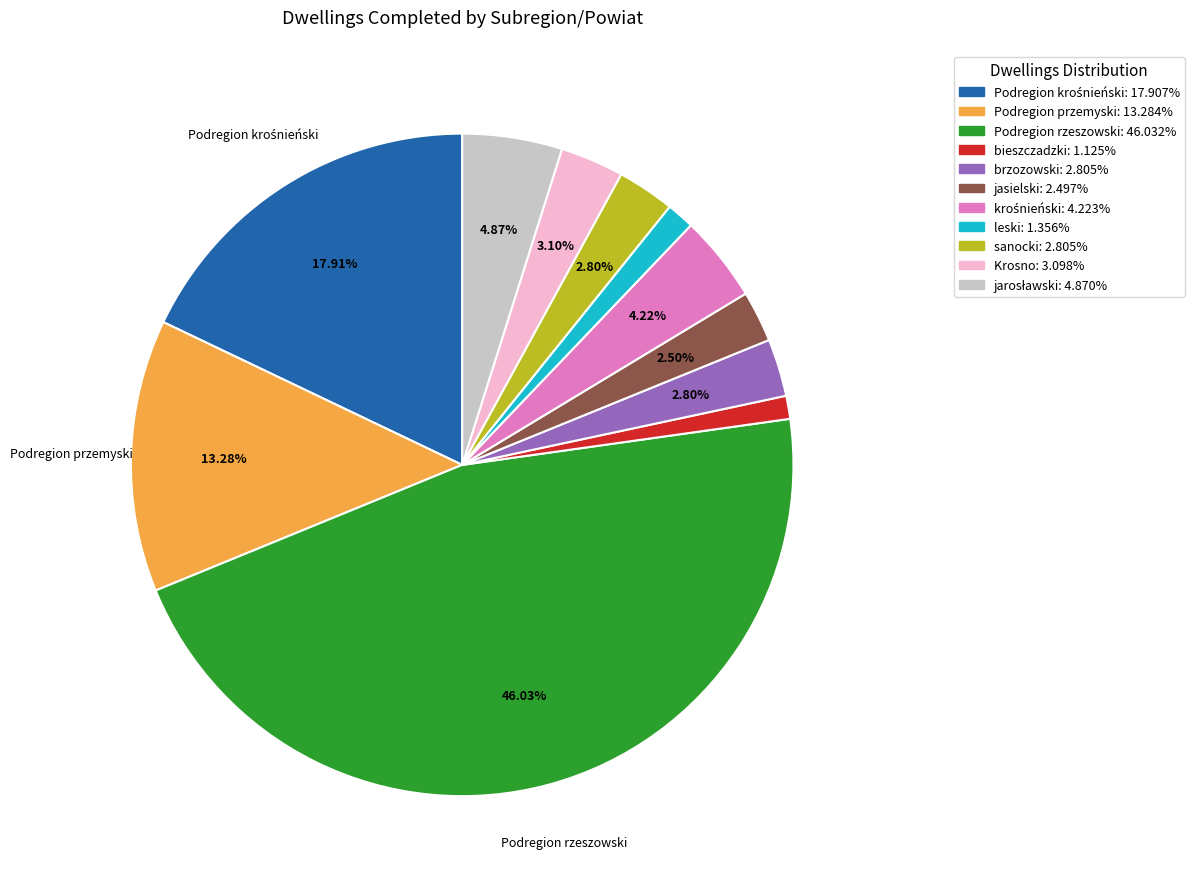

To the nearest percent, what is the difference between the largest and smallest slice percentages?

45%